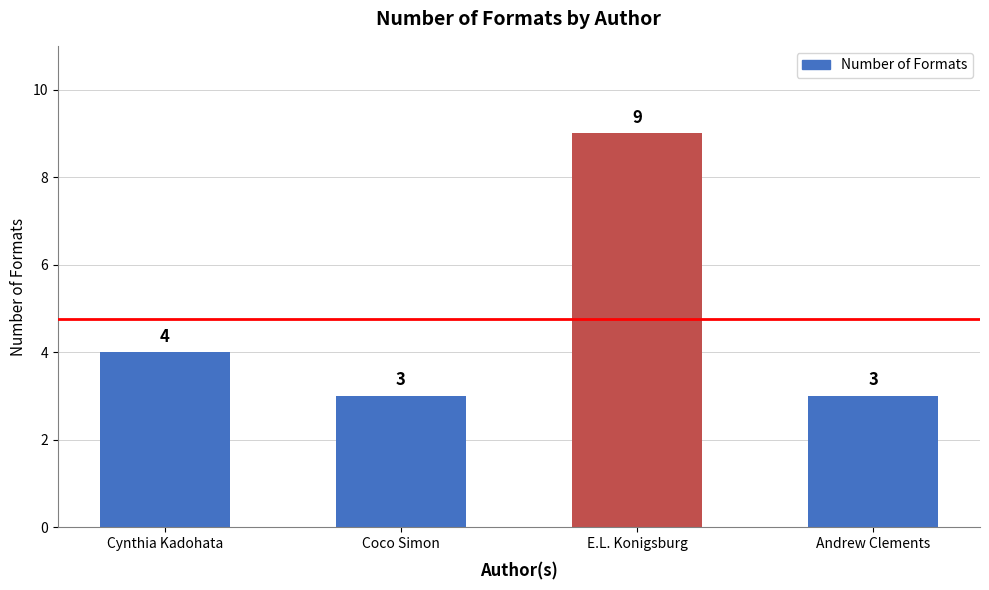

What is the approximate value at Andrew Clements?

3